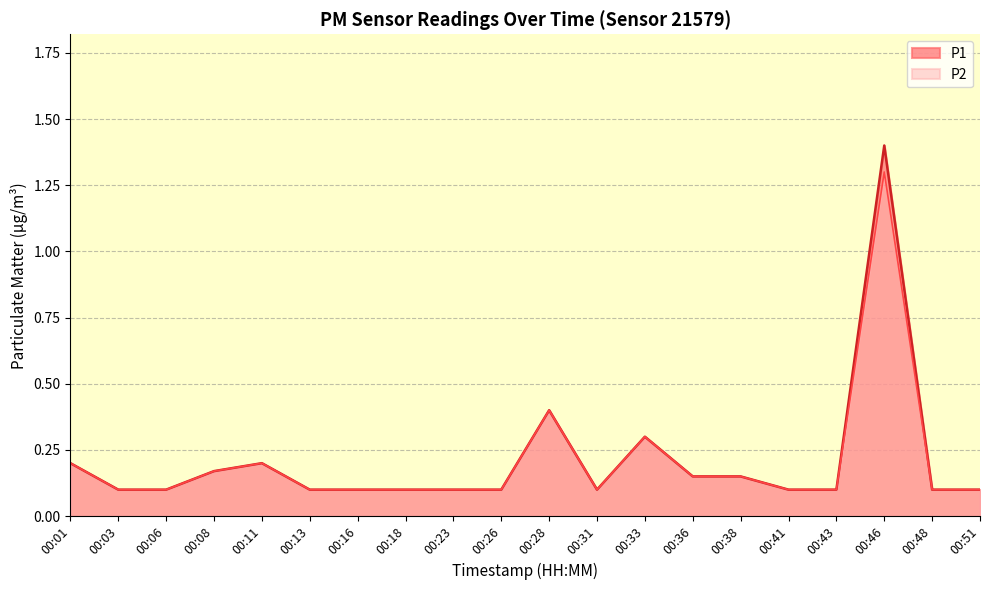

At which label does P1 reach its peak?

00:46